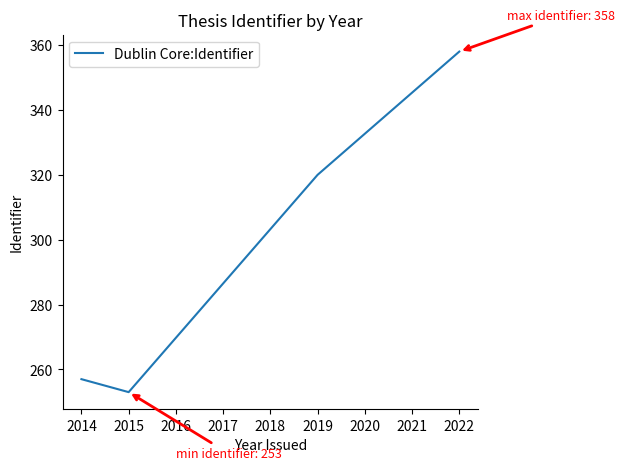

Is it true that the value at 2014 is 138?

False